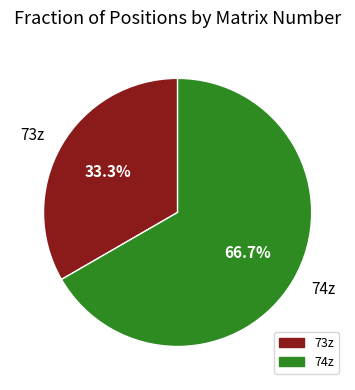

Which category has the smallest portion of the pie?

73z